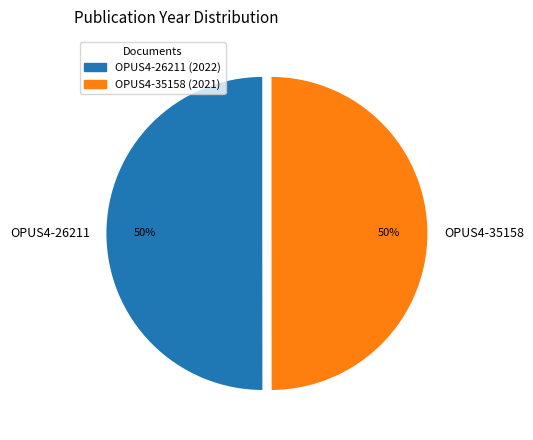

What is the ratio of the value at OPUS4-35158 to the value at OPUS4-26211?

1.0